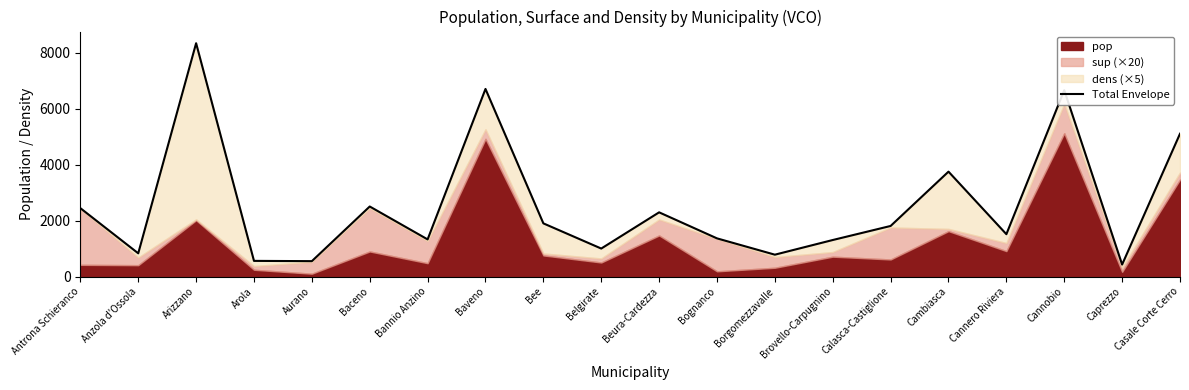

Approximately how many times larger is the value at Belgirate compared to Cannobio?

0.2